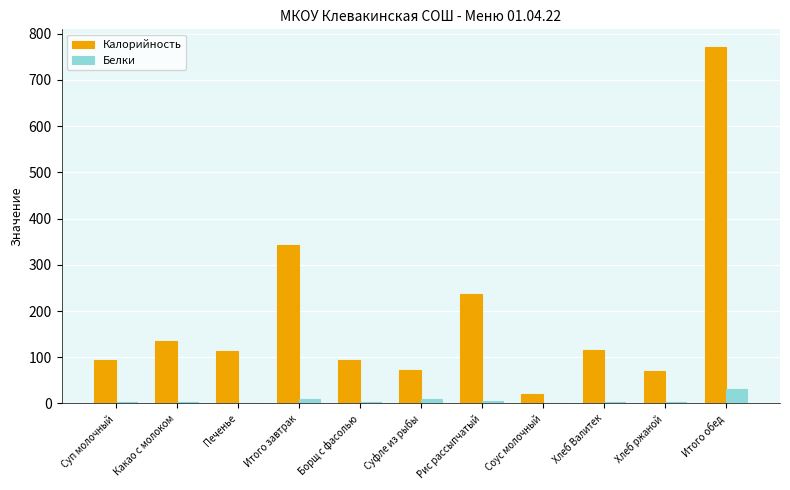

Between Суп молочный and Соус молочный, which series saw the biggest shift?

Калорийность